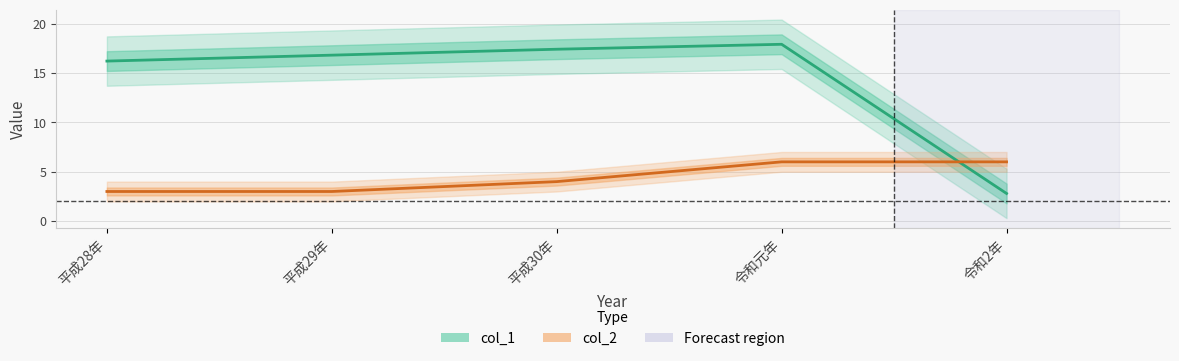

How many lines are shown in the chart?

2